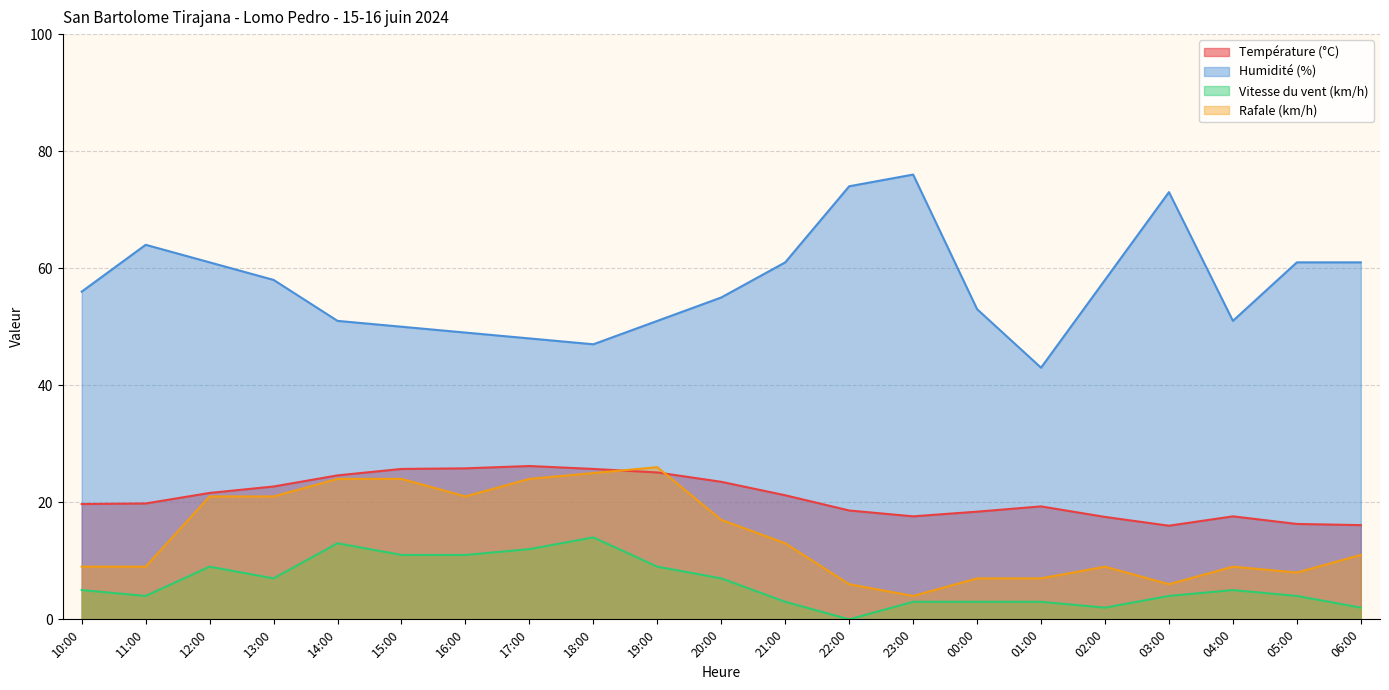

Between 20:00 and 00:00, which series saw the biggest shift?

Rafale (km/h)